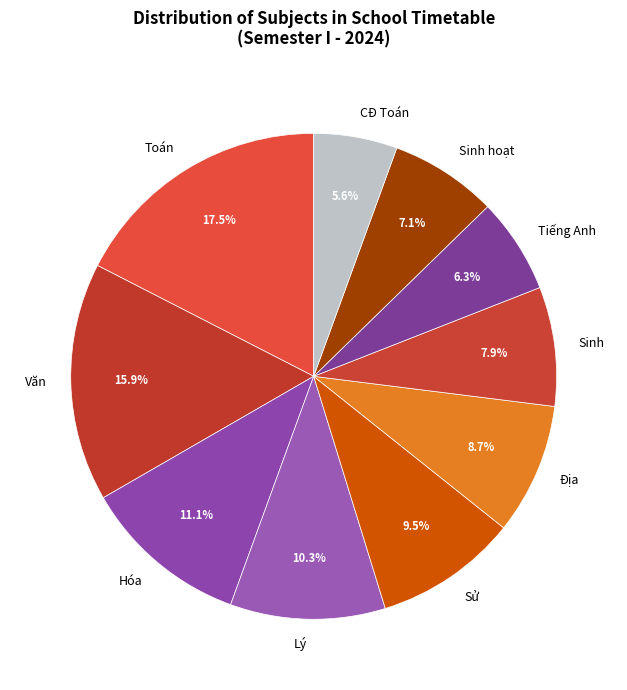

To the nearest percent, what is the difference between the largest and smallest slice percentages?

12%